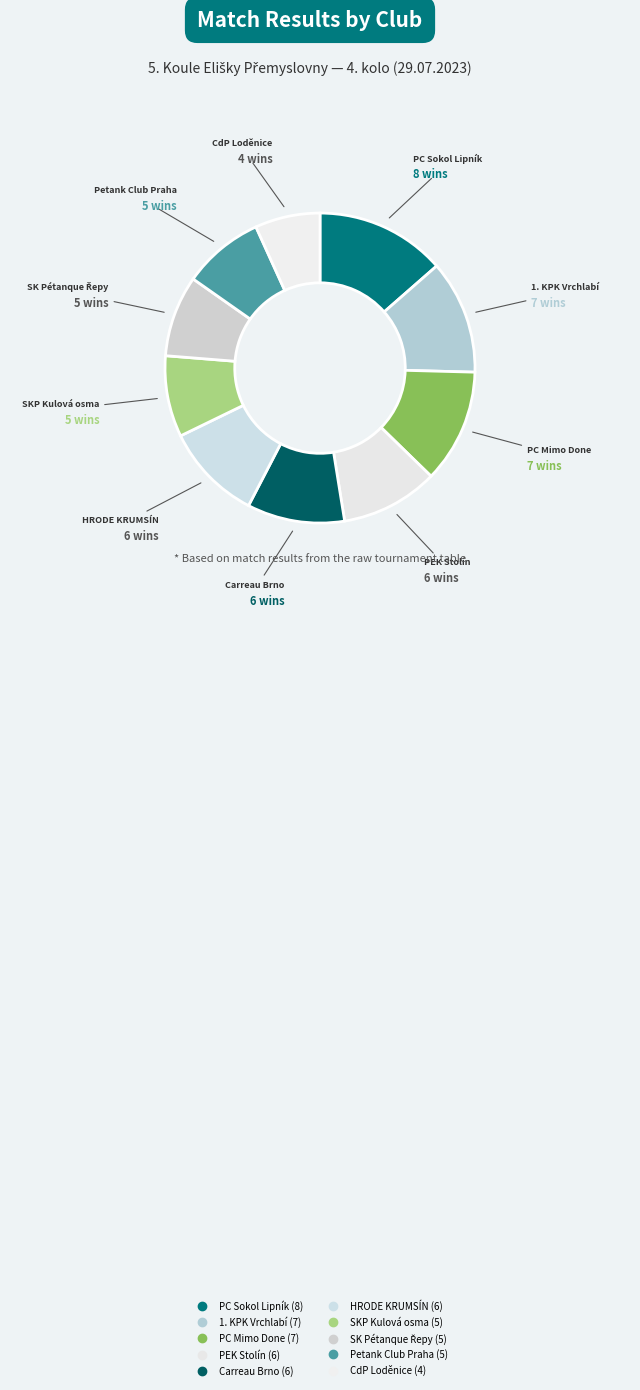

How many slices are in this pie chart?

10